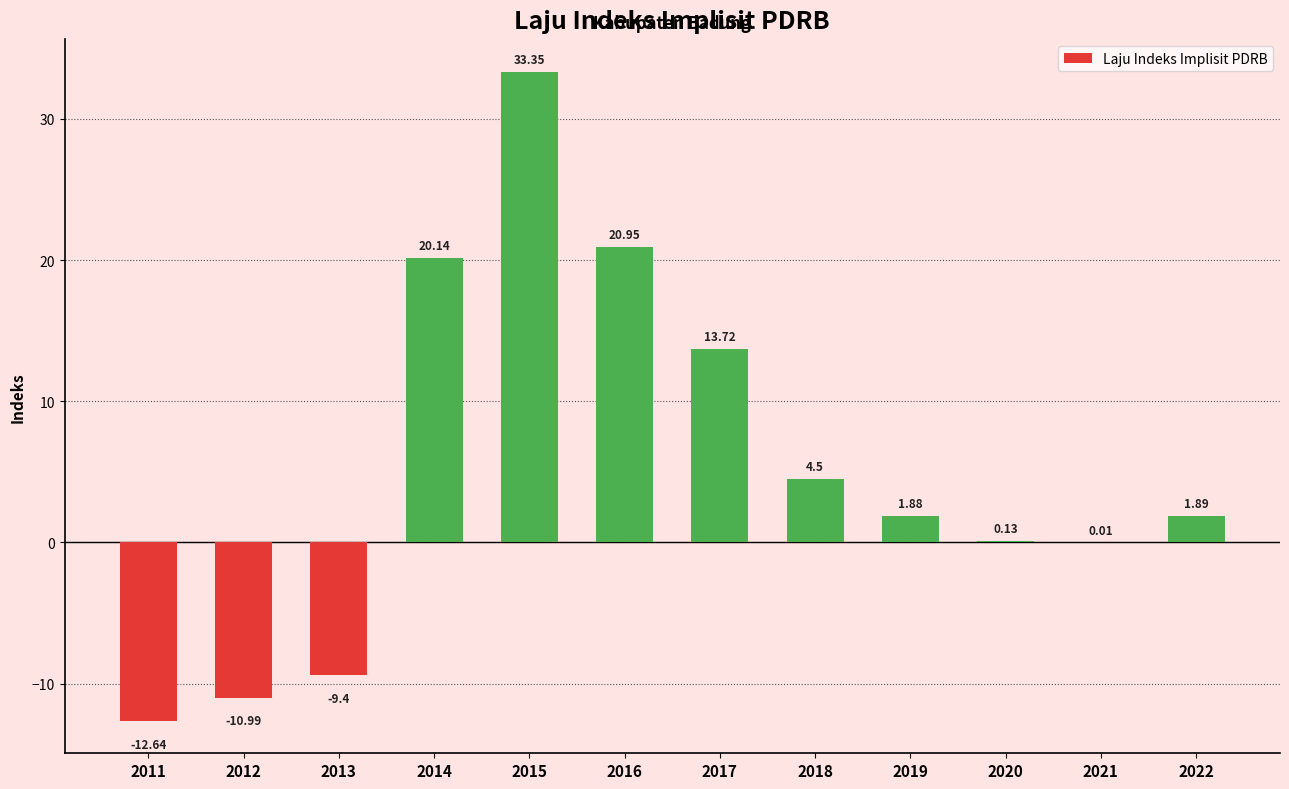

What is the sum of all values?

63.5